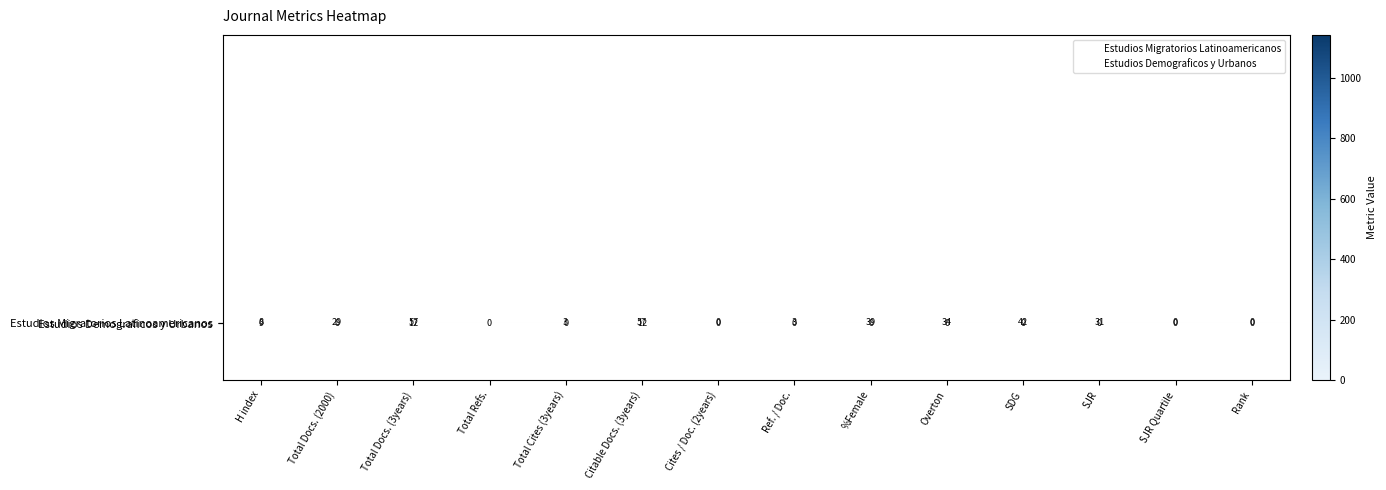

Reading left to right, transcribe all the data shown in this chart.

Estudios Migratorios Latinoamericanos: H index=8	Total Docs. (2000)=29	Total Docs. (3years)=57	Total Refs.=1141	Total Cites (3years)=3	Citable Docs. (3years)=57	Cites / Doc. (2years)=0	Ref. / Doc.=3	%Female=39	Overton=34	SDG=42	SJR=31	SJR Quartile=0	Rank=0
Estudios Demograficos y Urbanos: H index=9	Total Docs. (2000)=0	Total Docs. (3years)=12	Total Refs.=0	Total Cites (3years)=0	Citable Docs. (3years)=12	Cites / Doc. (2years)=0	Ref. / Doc.=0	%Female=0	Overton=0	SDG=0	SJR=0	SJR Quartile=0	Rank=0